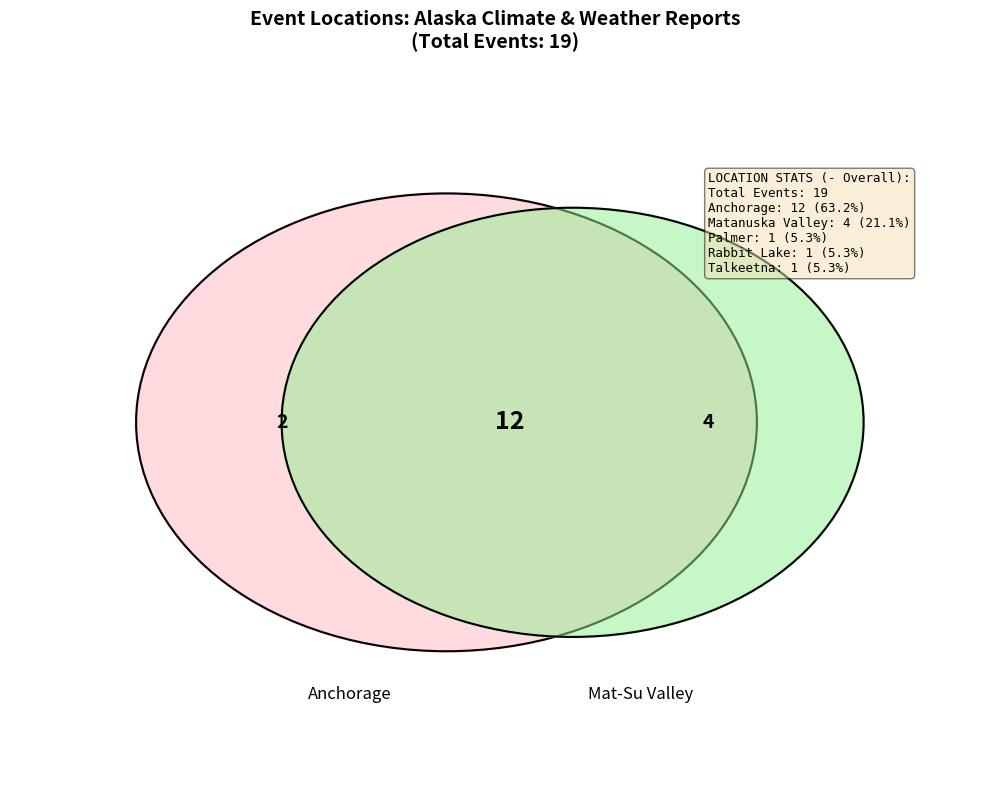

Does Anchorage, Alaska, United States represent more than half of the total?

Yes